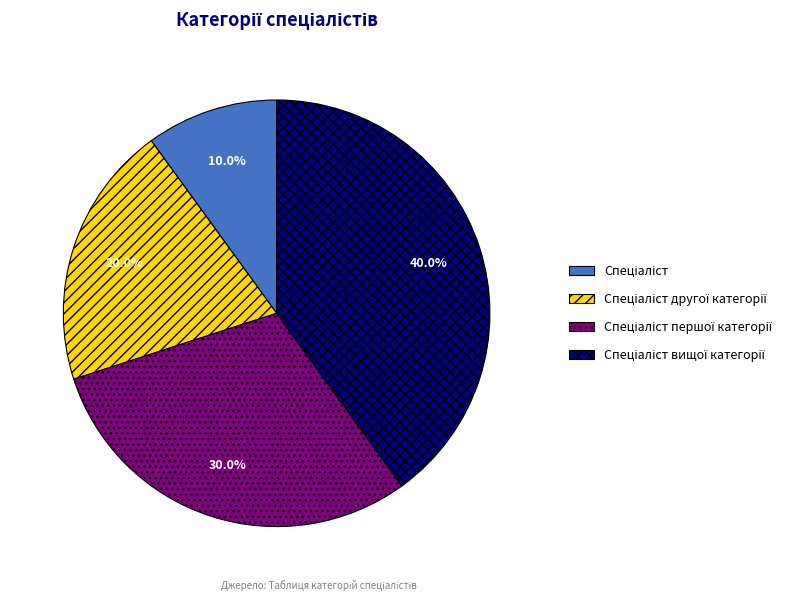

Is there a majority slice in this chart?

No